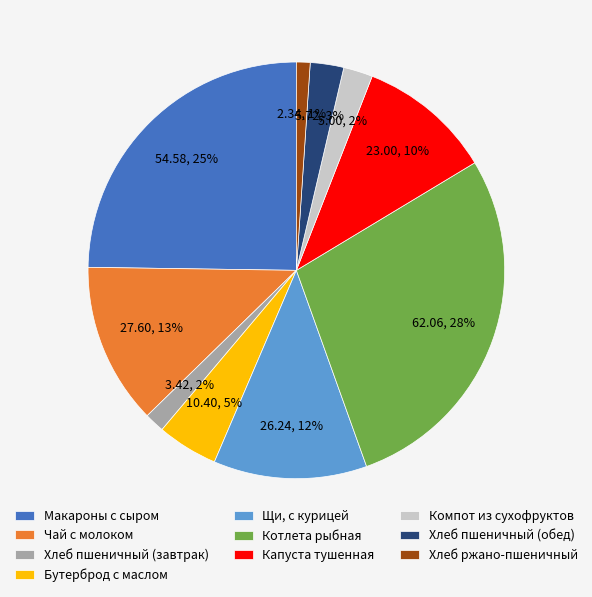

How many slices are in this pie chart?

10